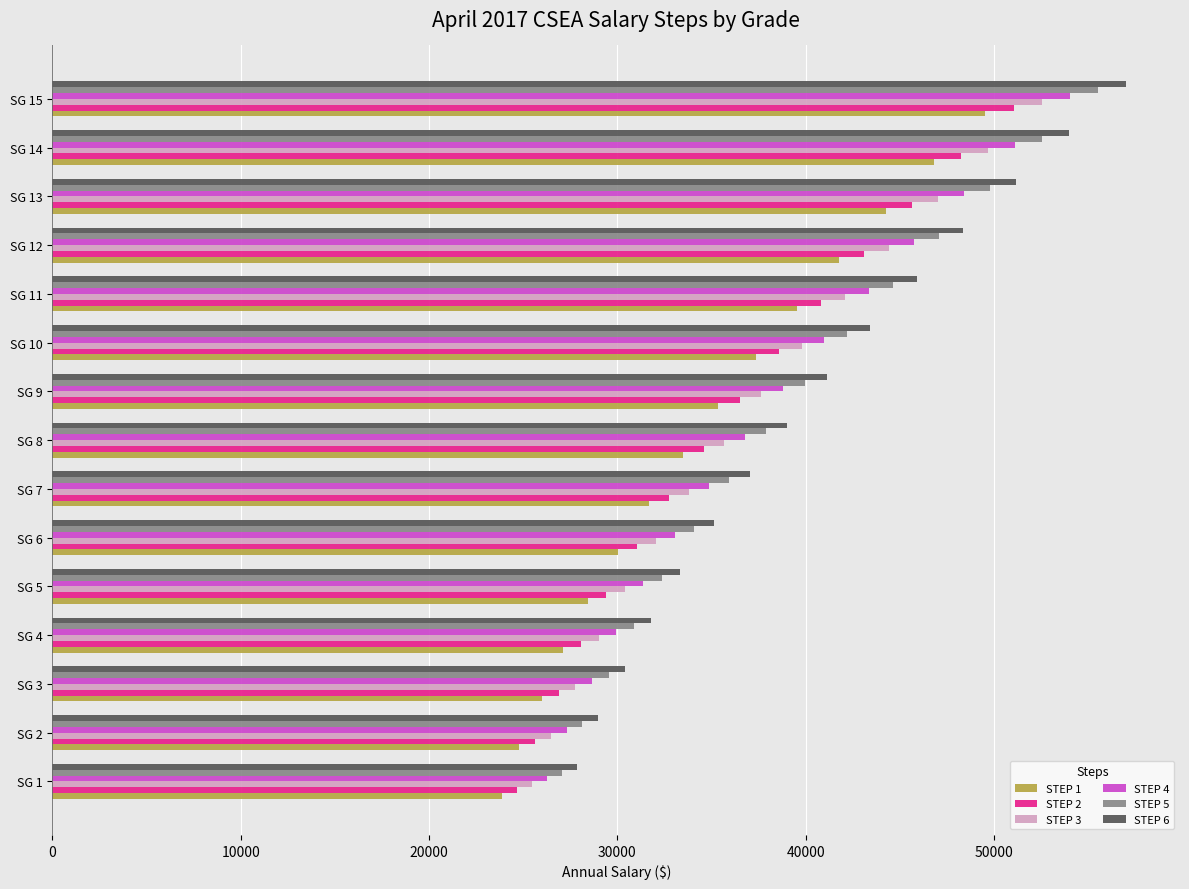

What is the total value across all series at SG 3?

169266